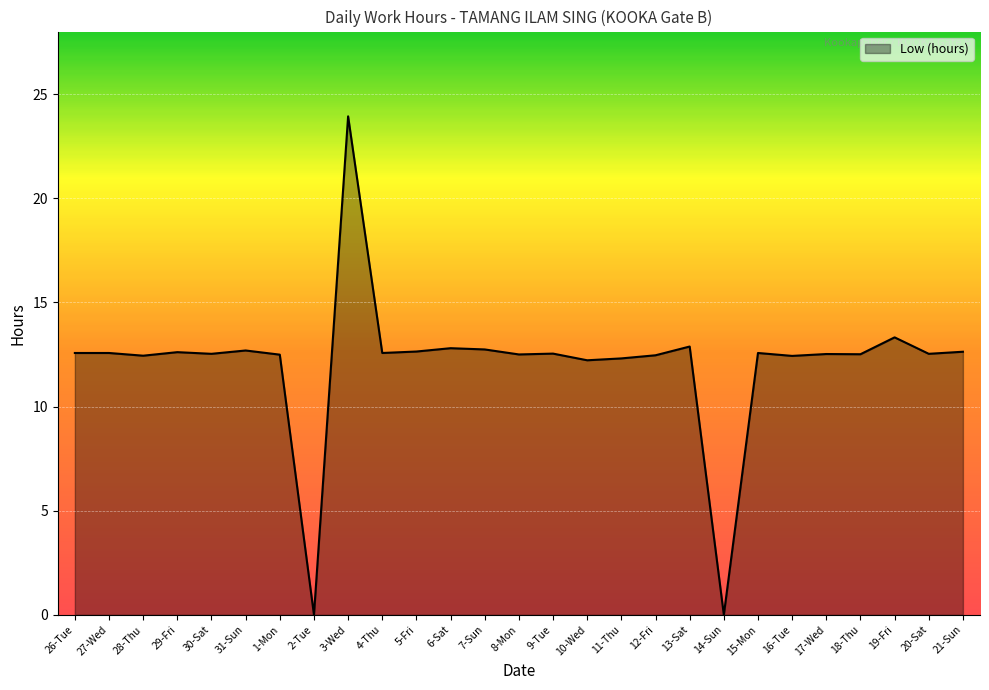

What is the change in value from 28-Thu to 4-Thu?

+0.1